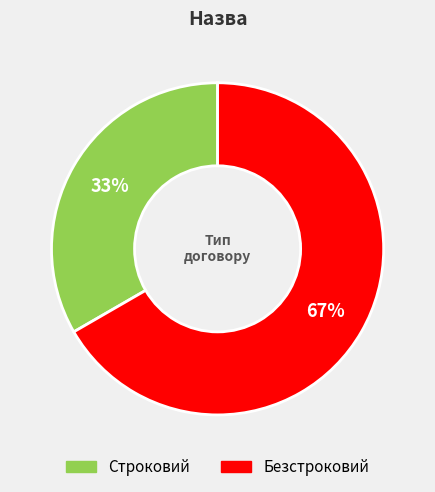

To the nearest percent, what is the average slice percentage?

50%